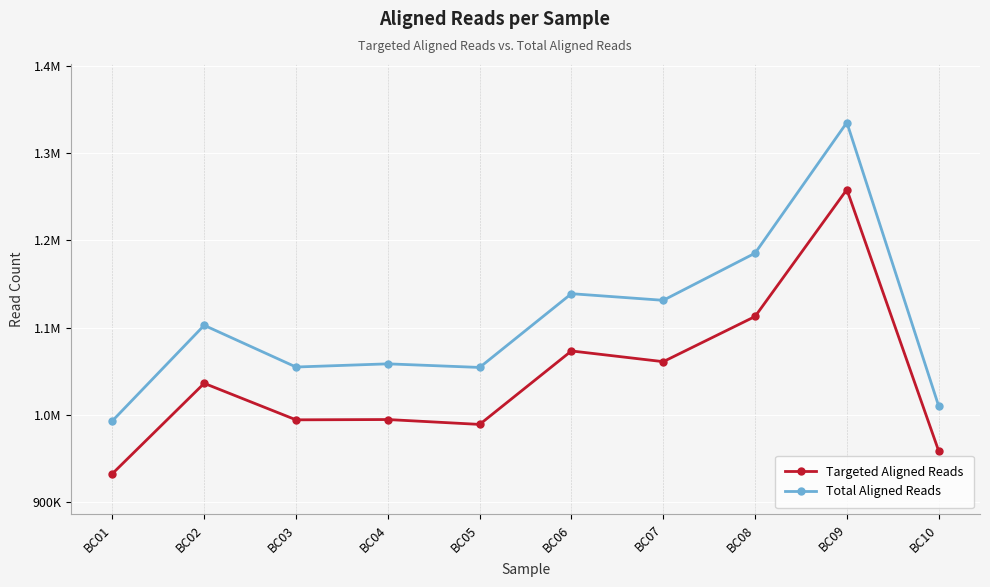

True or false: Targeted Aligned Reads has more than 2 interior local peaks.

True